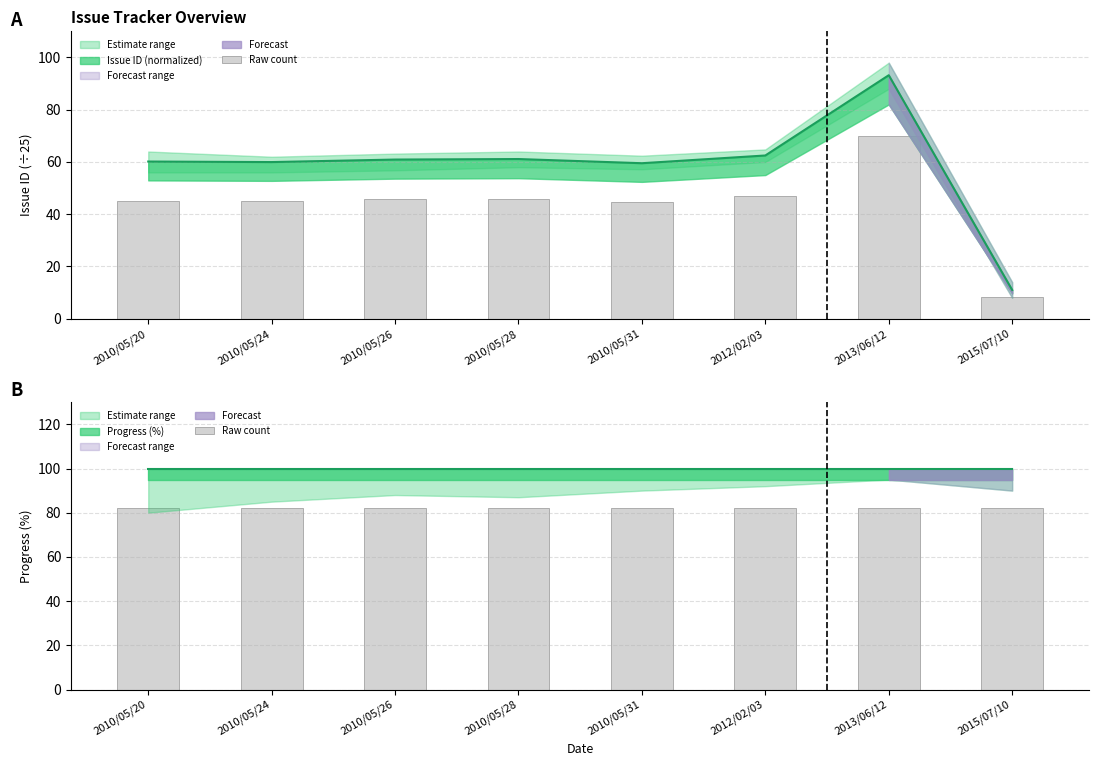

Reading right to left, extract all data points from this chart.

11.0	93.2	62.5	59.5	61.1	60.9	60.0	60.2